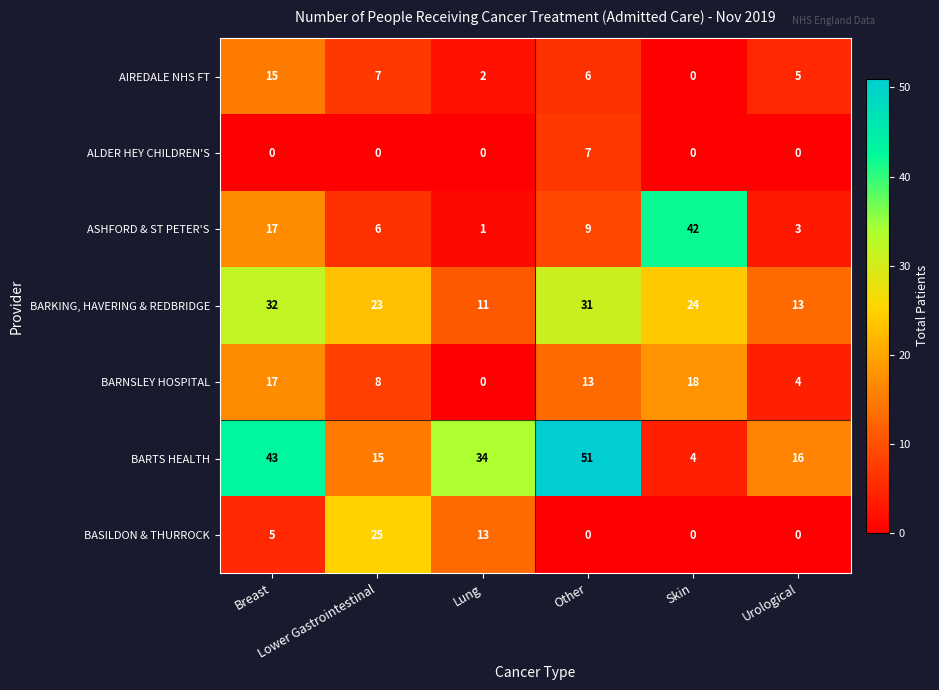

Count the ALDER HEY CHILDREN'S values in the range 0 to 1.

5